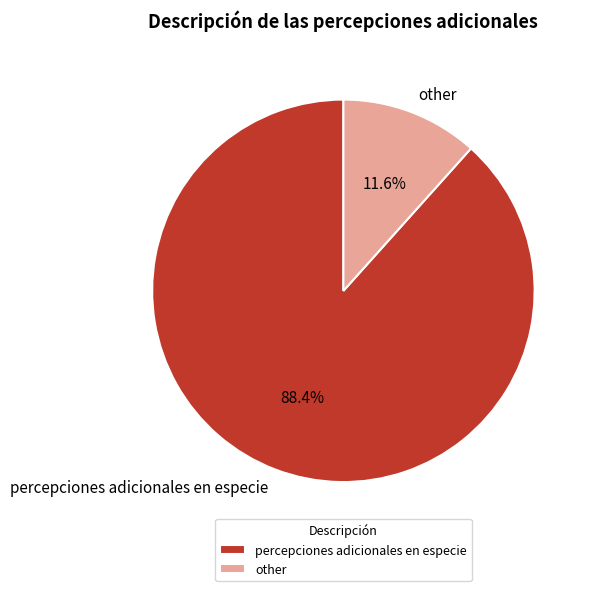

The percepciones adicionales en especie slice represents 88% of the pie. True or false?

True